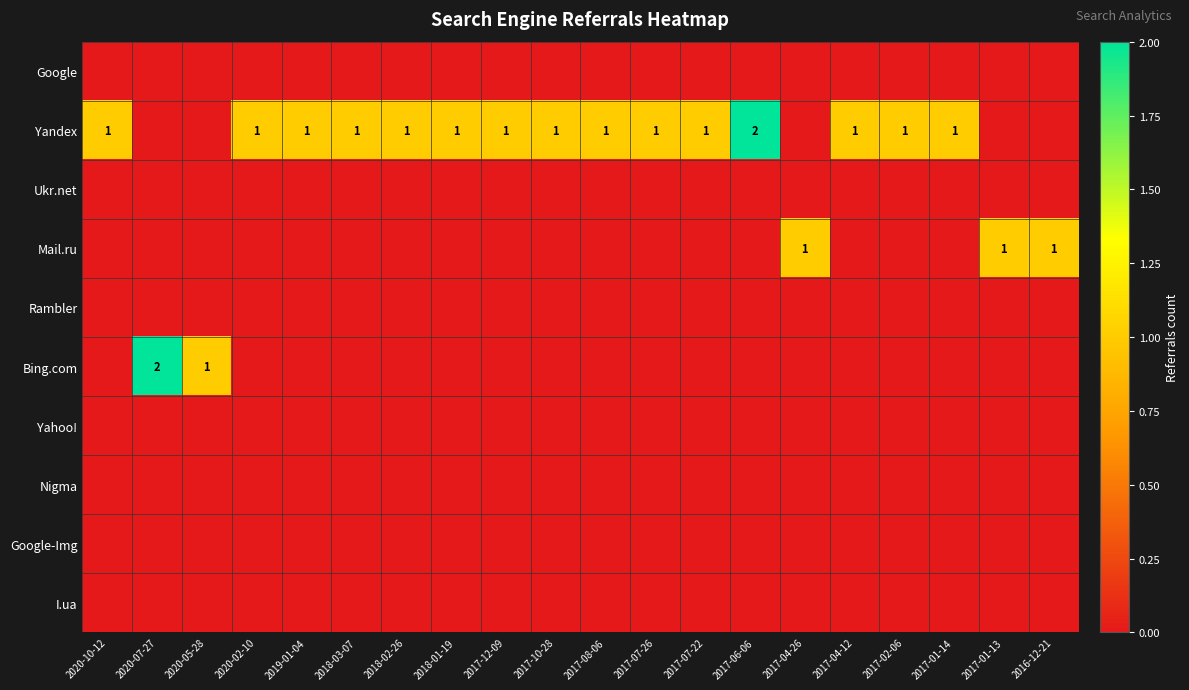

True or false: Bing.com has a value of 0 at 2018-02-26.

True